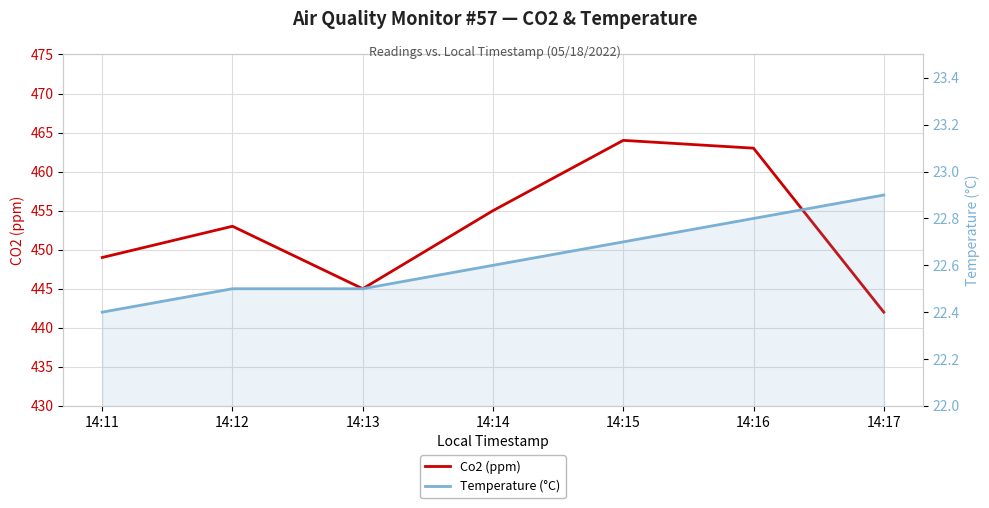

Between 14:15 and 14:16, which is larger?

14:15